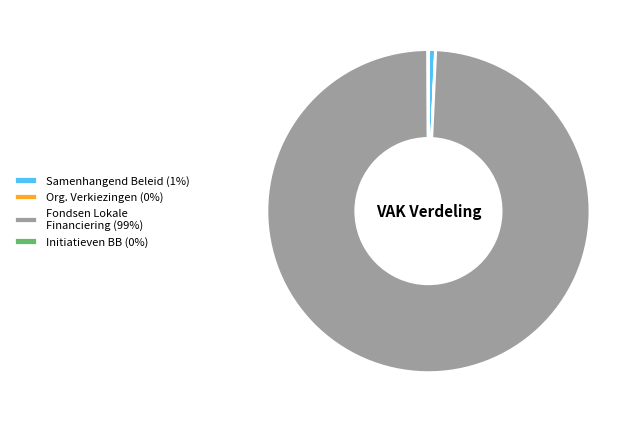

True or false: Samenhangend Beleid (1%) accounts for 1% of the total.

True